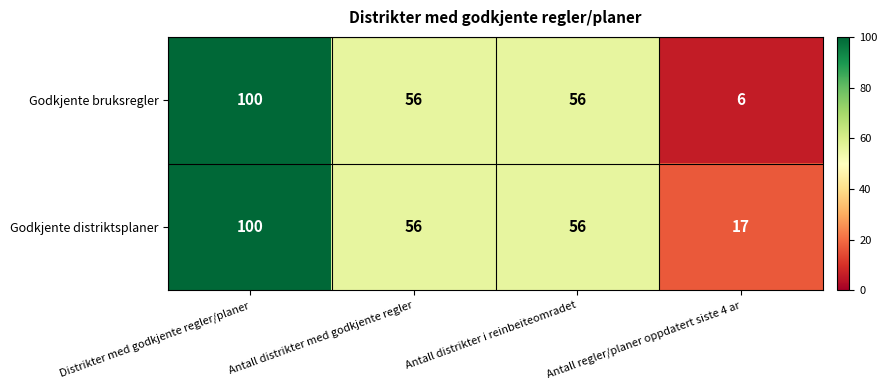

Count the Godkjente distriktsplaner values in the range 56 to 100.

3